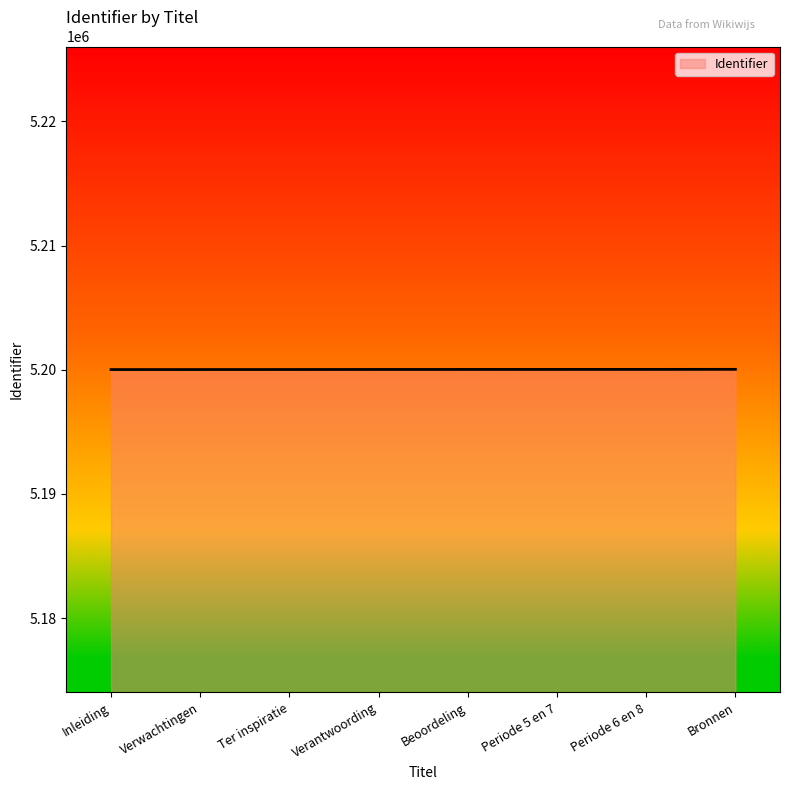

What is the minimum value shown in the chart?

5200021